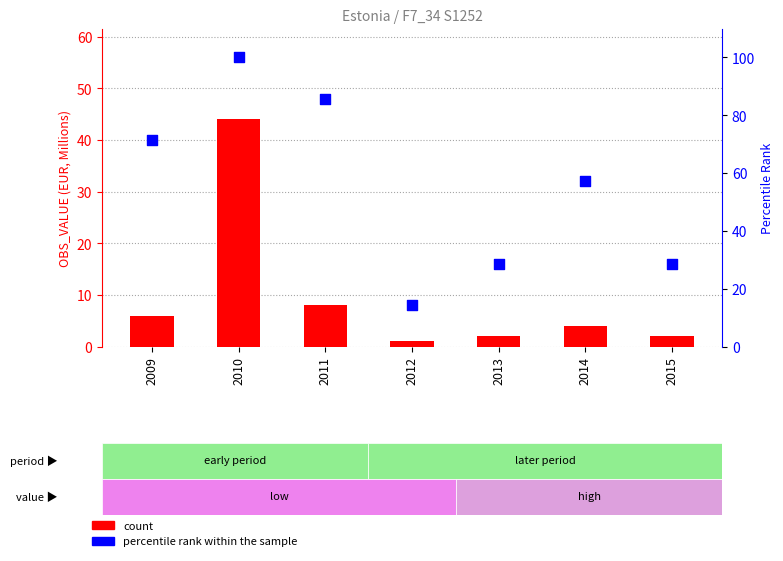

At how many categories does at least one series exceed 46?

4